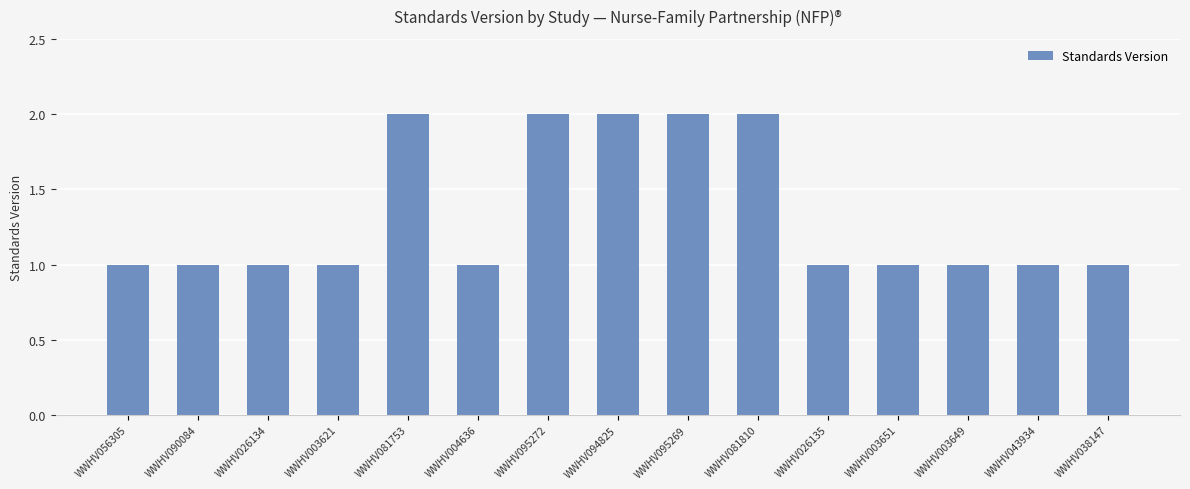

What is the maximum value shown in the chart?

2